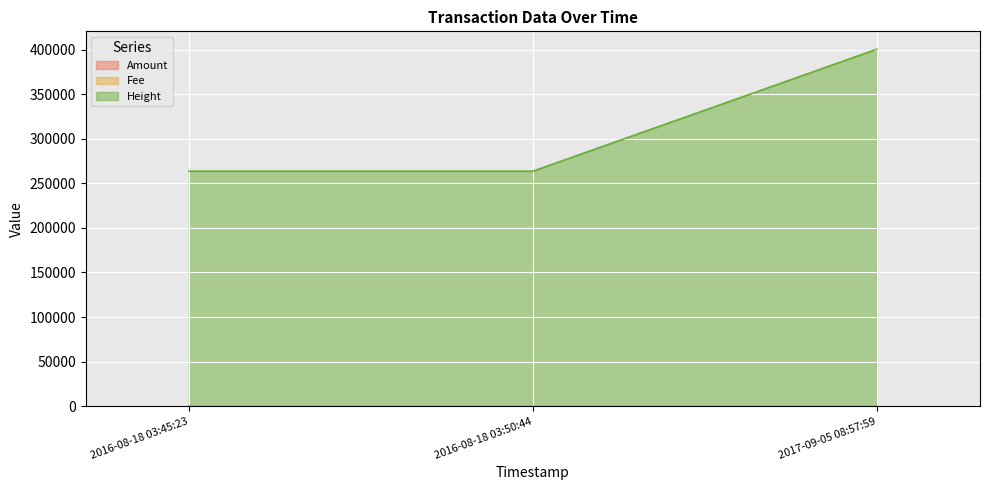

The value of Fee at 2016-08-18 03:50:44 is 1. True or false?

False